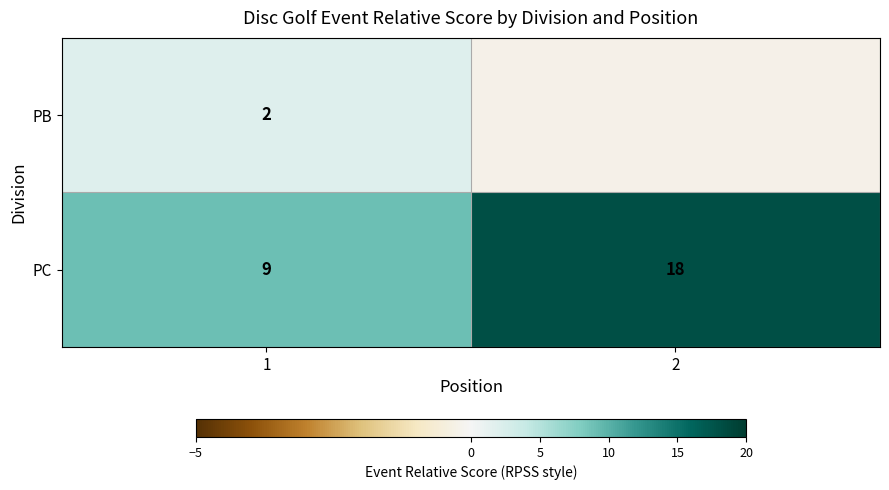

At 1, list the series in order from smallest to largest.

PB, PC